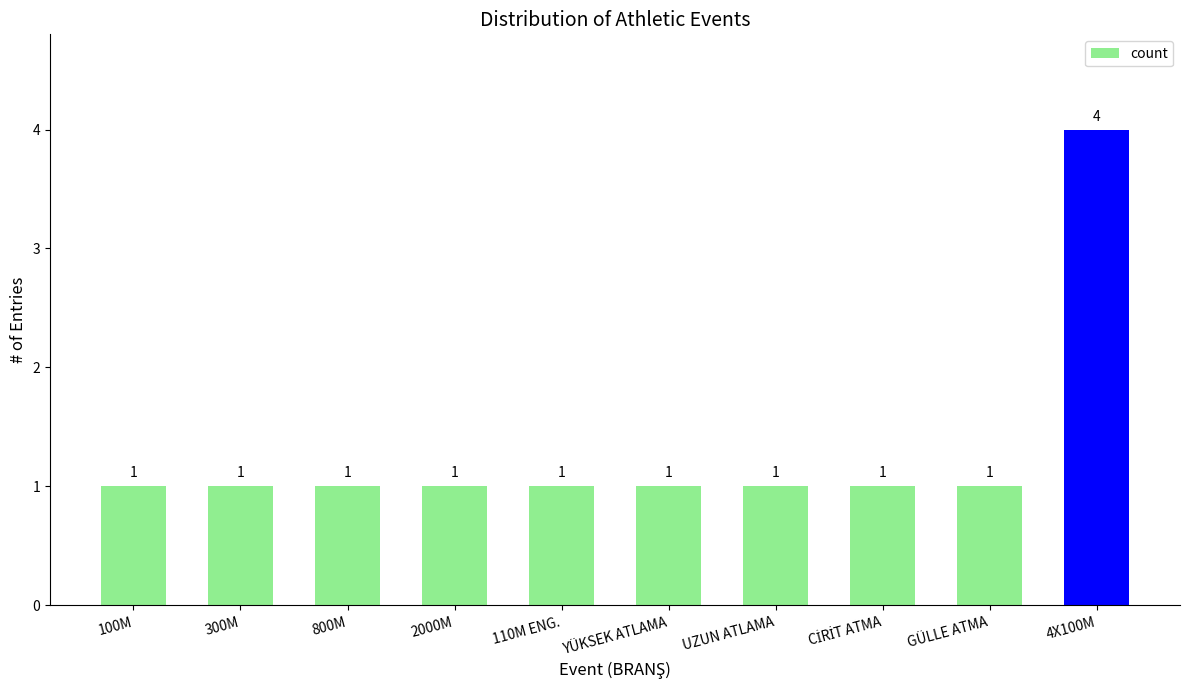

What is the smallest value displayed?

1